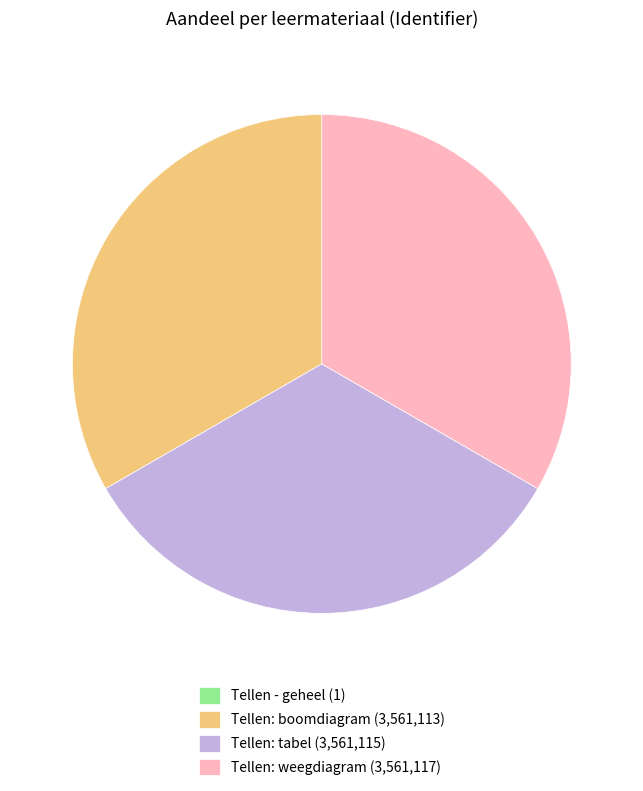

Is it true that Tellen: tabel (3,561,115) is 24% of the pie?

False